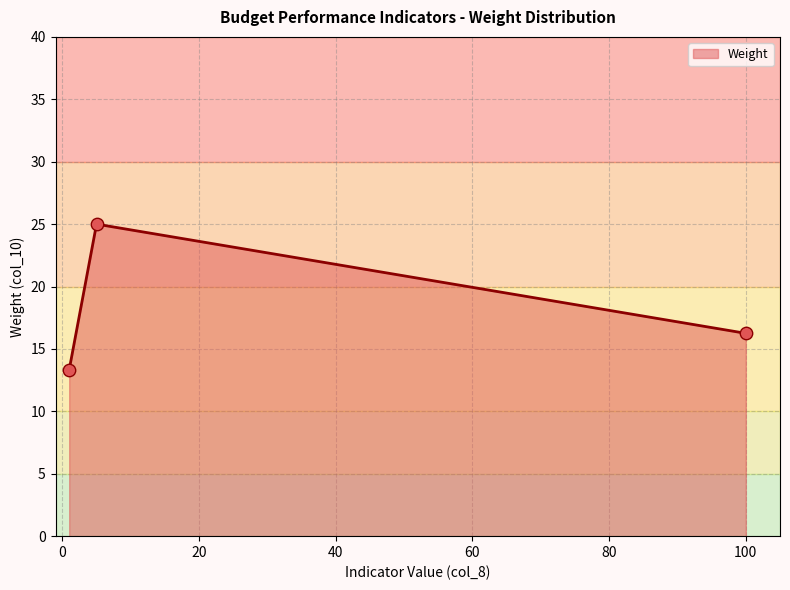

What is the minimum value shown in the chart?

13.3